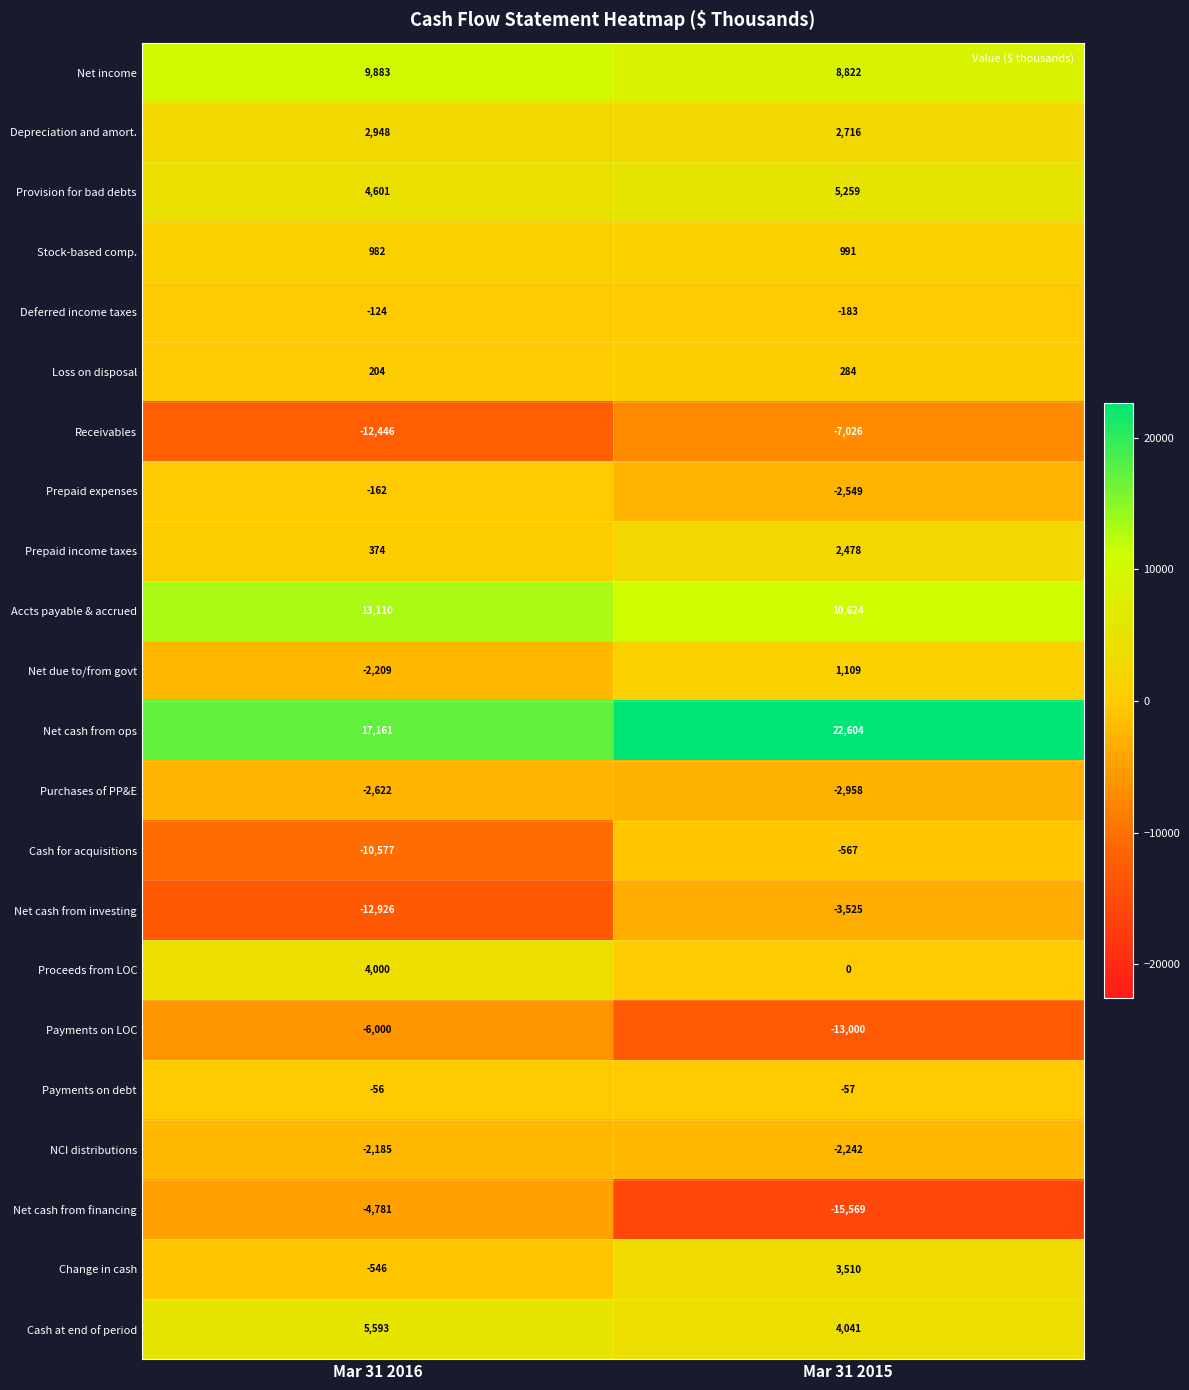

Which series has the largest total across all categories?

Net cash from ops